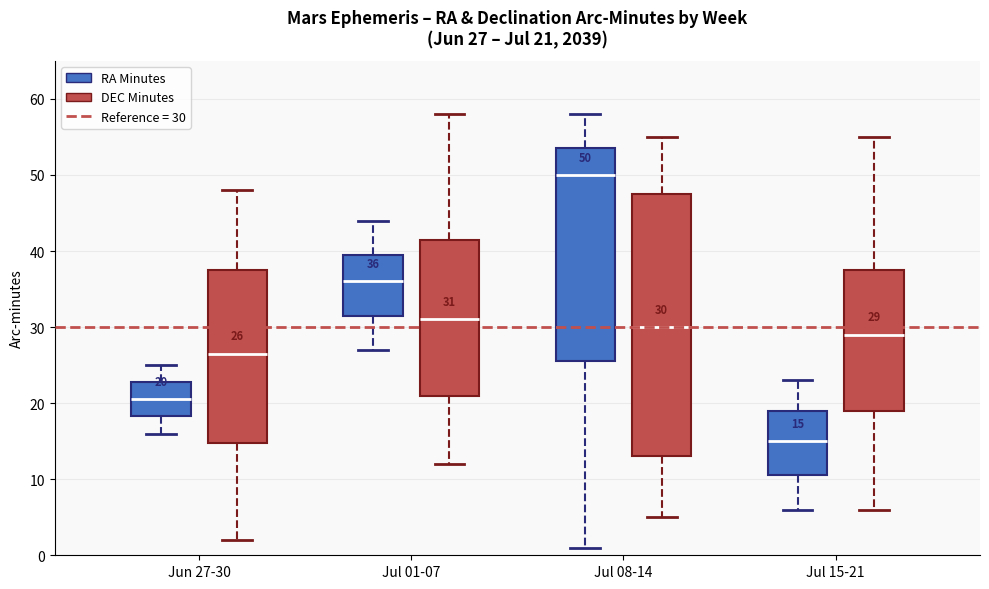

Which box's median line is the highest?

Jul 08-14 (RA Minutes)